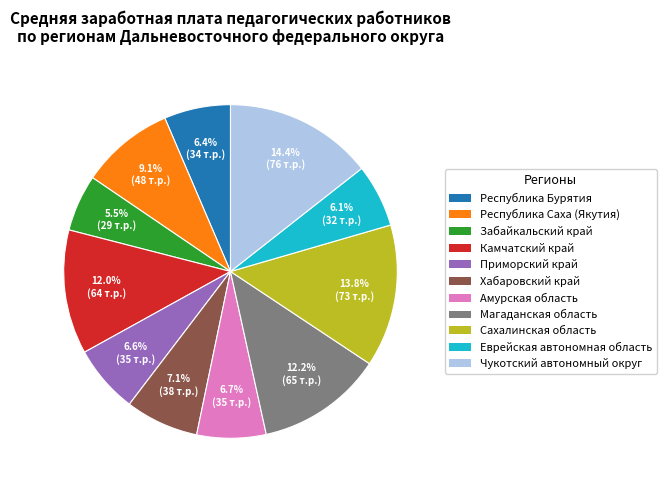

True or false: Сахалинская область accounts for 23% of the total.

False